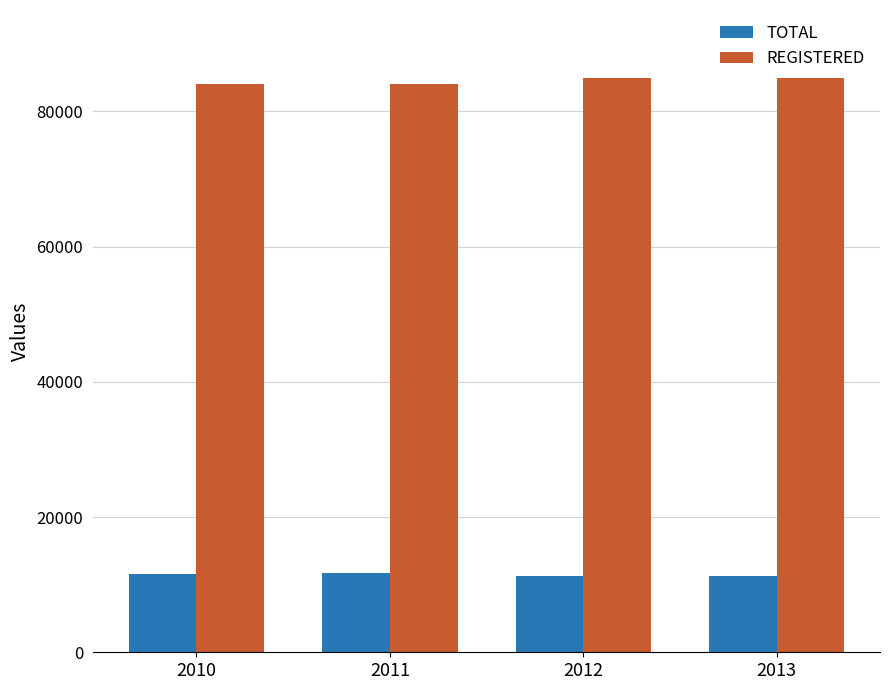

Rank the series by their maximum value, from highest to lowest.

REGISTERED, TOTAL